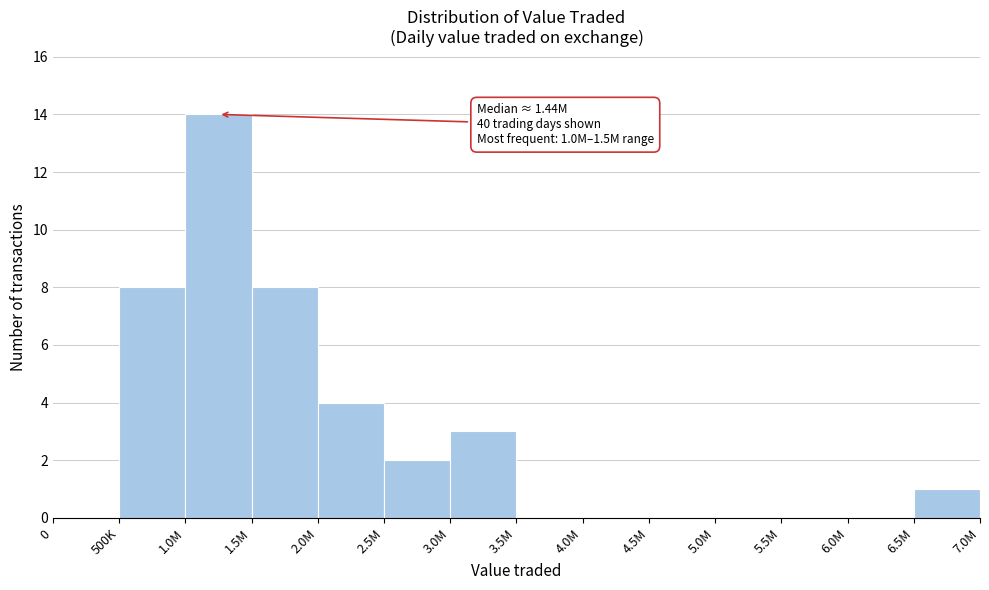

Reading left to right, transcribe all the data shown in this chart.

0=0	500K=8	1.0M=14	1.5M=8	2.0M=4	2.5M=2	3.0M=3	3.5M=0	4.0M=0	4.5M=0	5.0M=0	5.5M=0	6.0M=0	6.5M=1